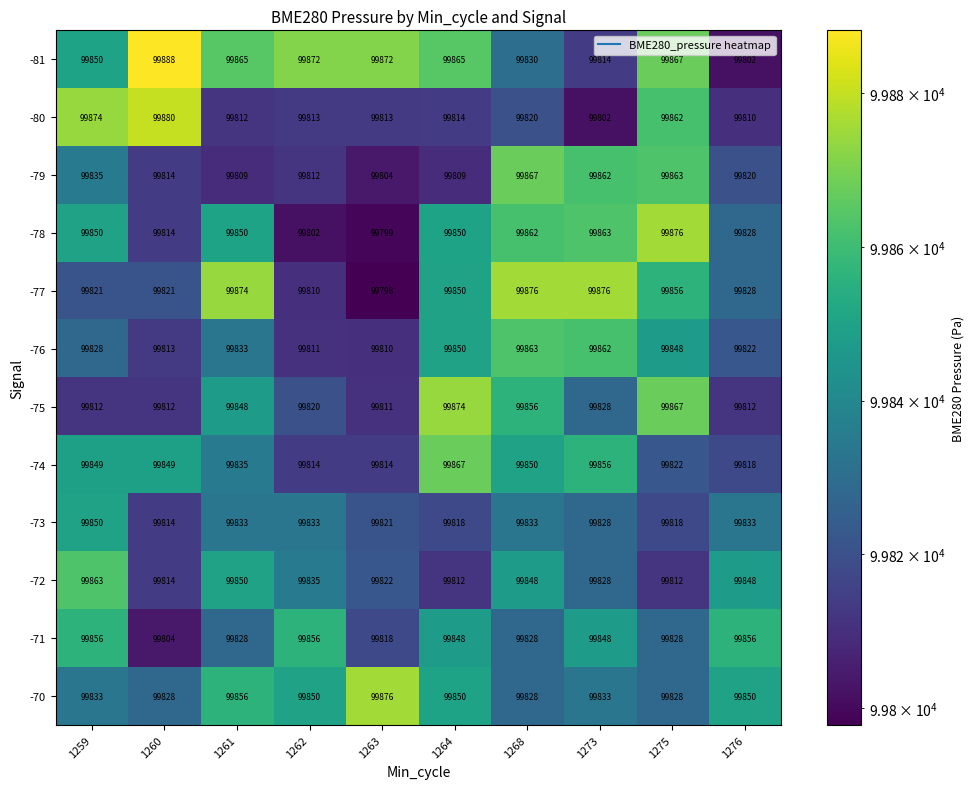

At which category is the sum across all series the highest?

1268